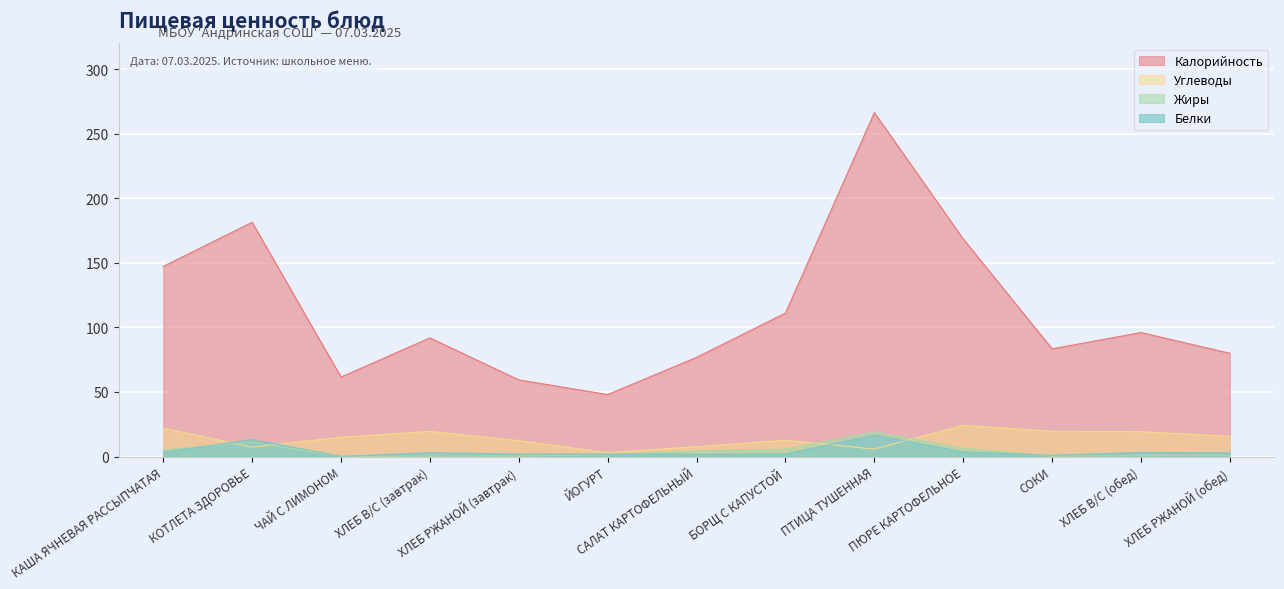

How many lines are shown in the chart?

4